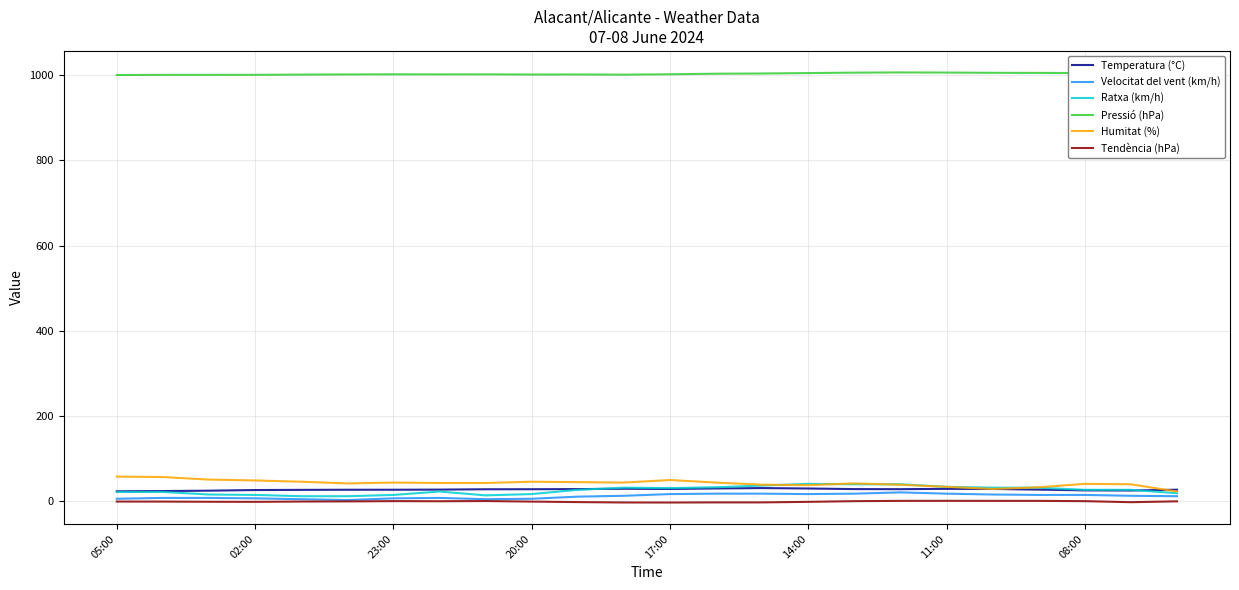

What is the average value of the Ratxa (km/h) series?

25.8